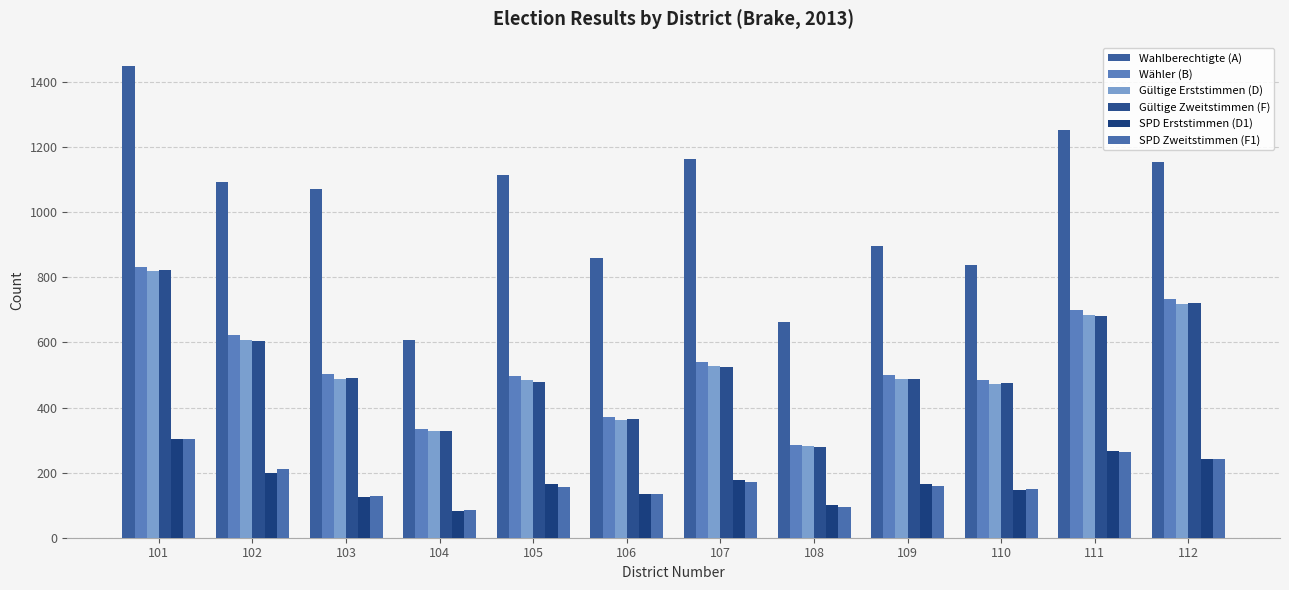

Is it true that Gültige Zweitstimmen (F) equals 474 at 110?

True